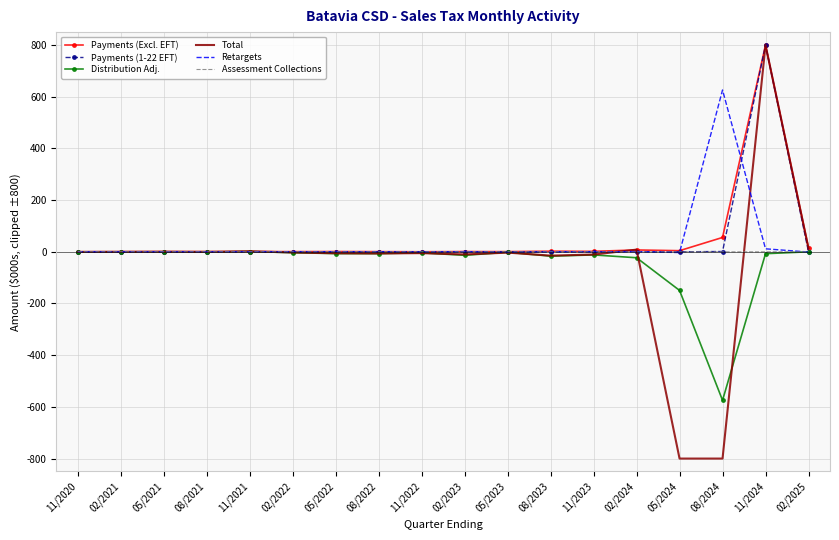

What position from the right is 02/2024?

5